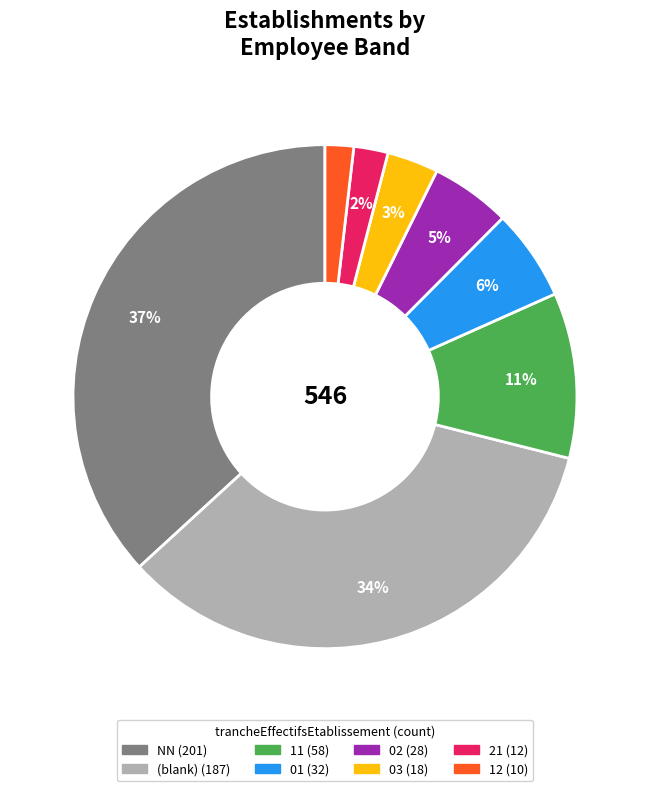

Does any single category account for the majority?

No